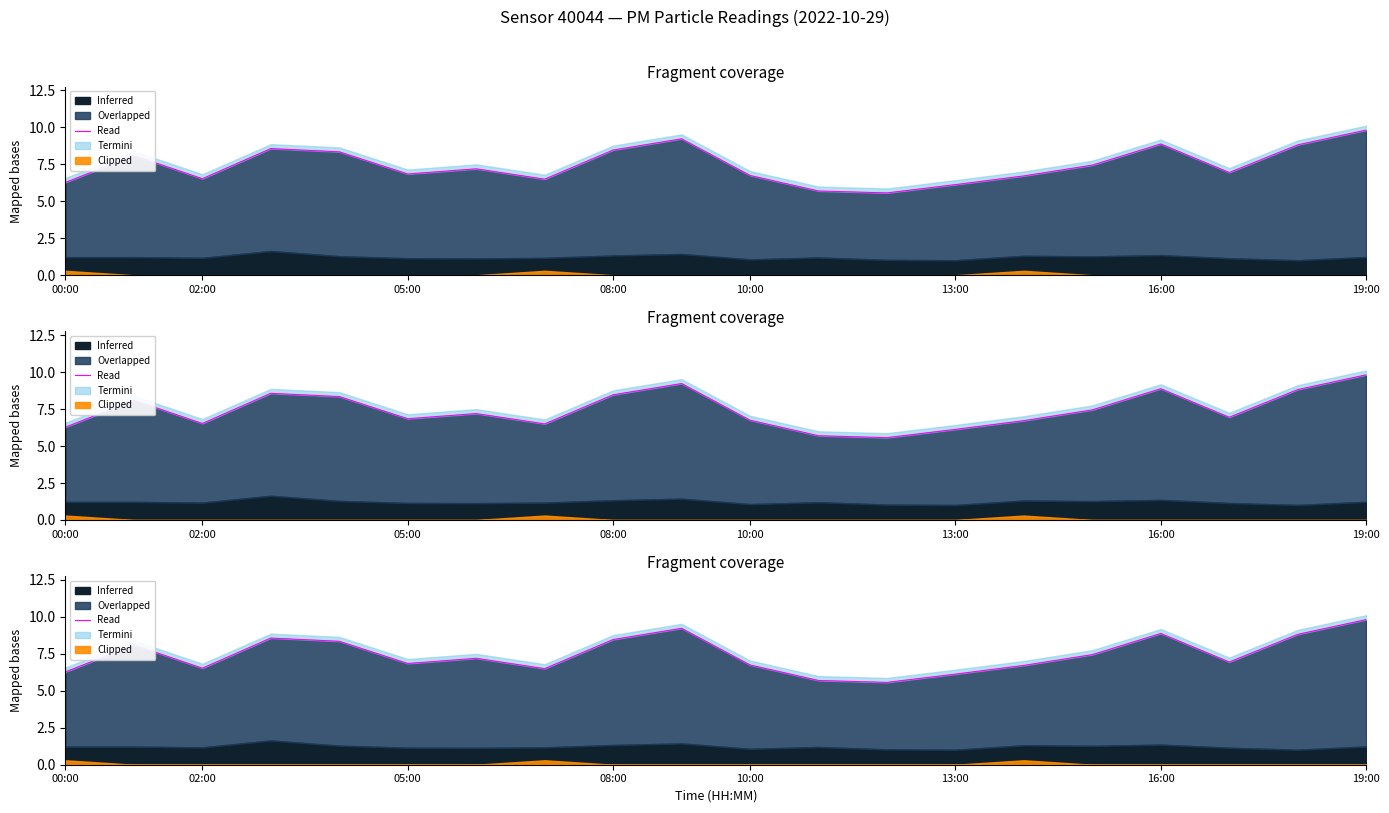

What is the smallest value displayed?

5.6